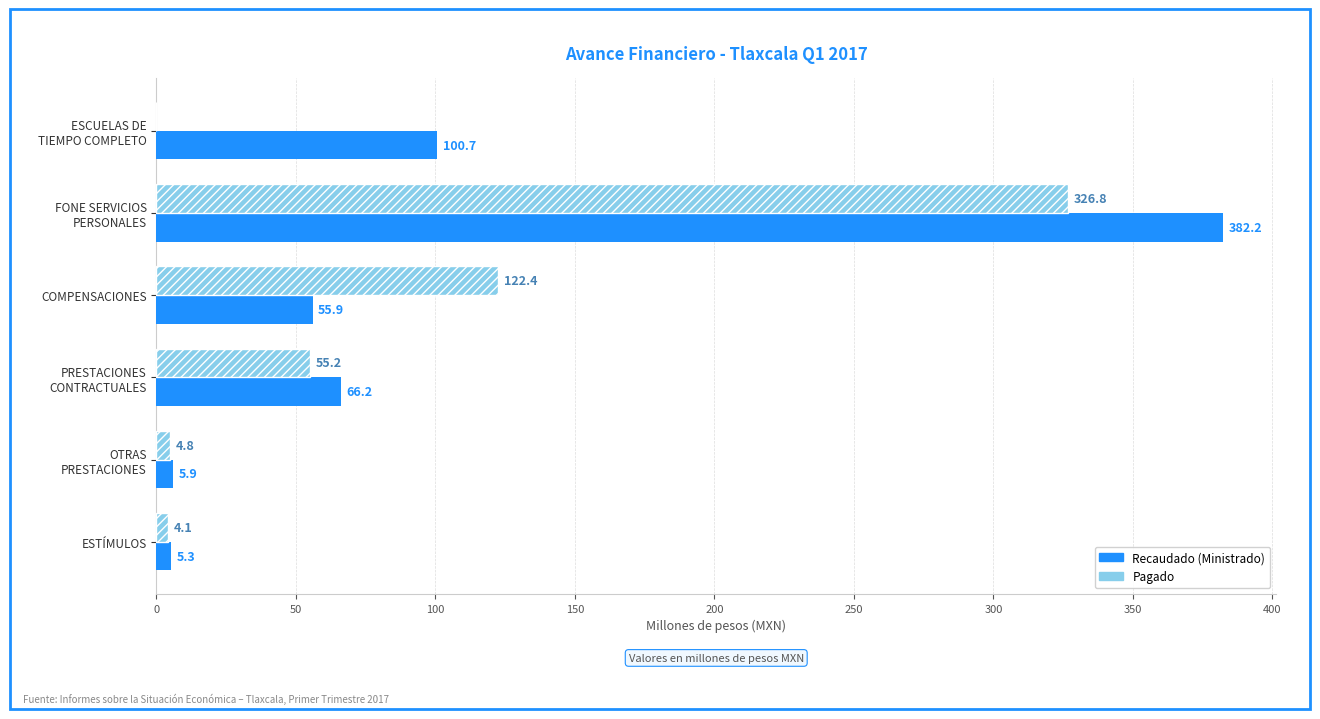

Which series has the largest total across all categories?

Recaudado (Ministrado)